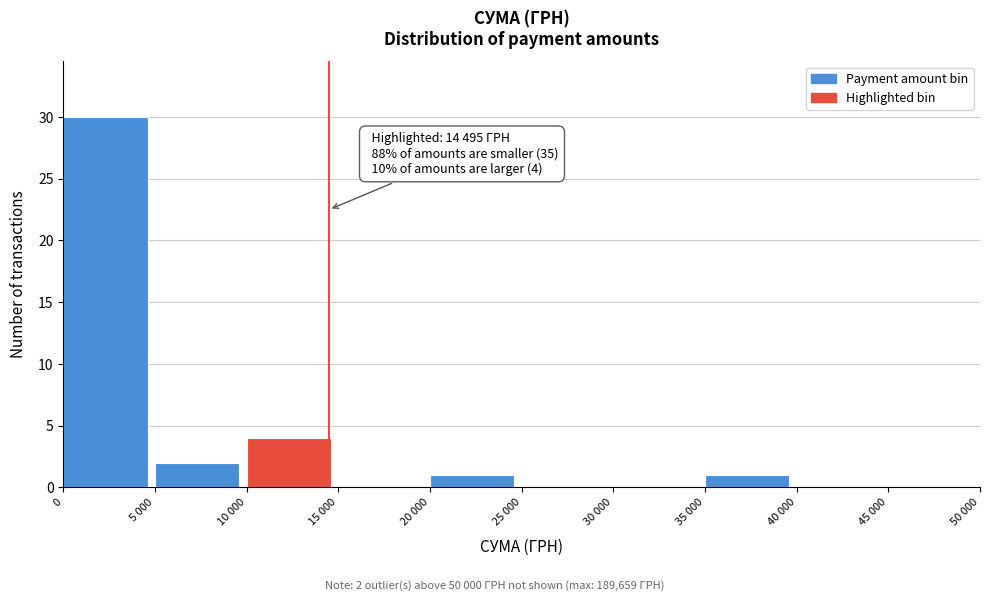

Reading right to left, transcribe all the data shown in this chart.

45 000=0	40 000=0	35 000=1	30 000=0	25 000=0	20 000=1	15 000=0	10 000=4	5 000=2	0=30